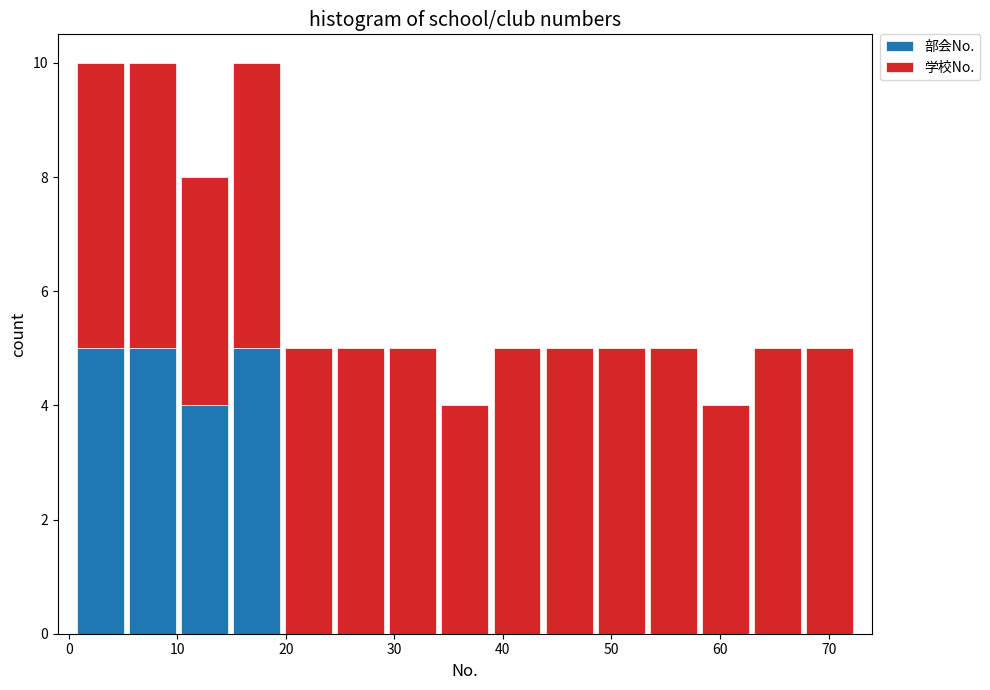

Reading left to right, list every stacked bar in this chart as the range it spans on the x-axis followed by its total height. Neither the bar edges nor the heights are printed on the chart, so give them approximately, as read against the axes.

0.5 to 5.3: 10
5.3 to 10.1: 10
10.1 to 14.9: 8
14.9 to 19.7: 10
19.7 to 24.5: 5
24.5 to 29.3: 5
29.3 to 34.1: 5
34.1 to 38.9: 4
38.9 to 43.7: 5
43.7 to 48.5: 5
48.5 to 53.3: 5
53.3 to 58.1: 5
58.1 to 62.9: 4
62.9 to 67.7: 5
67.7 to 72.5: 5